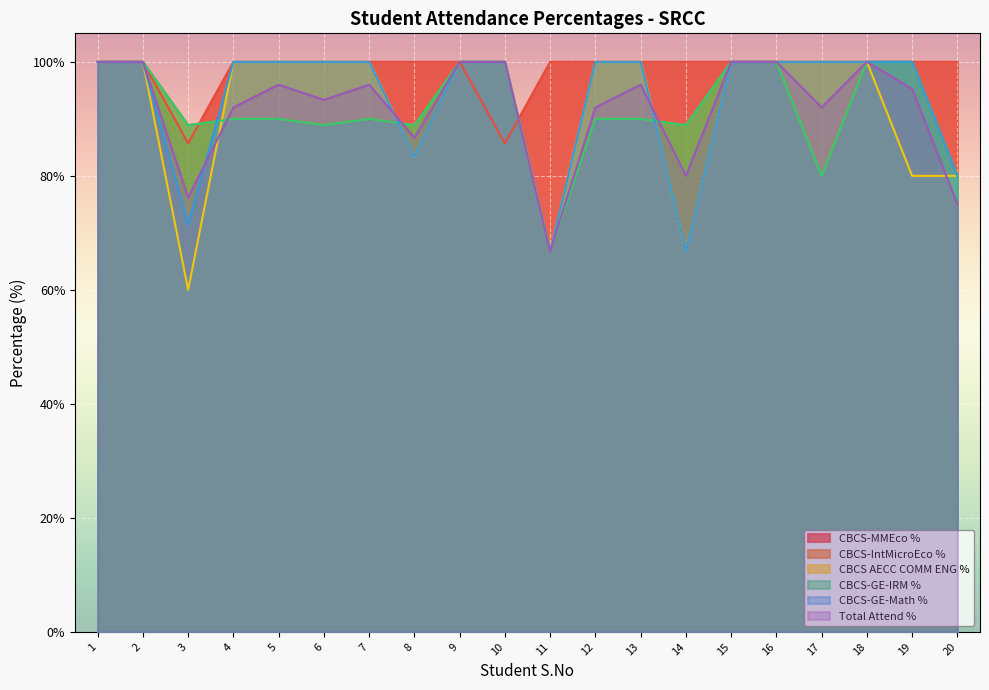

True or false: CBCS AECC COMM ENG % has more than 1 interior local peaks.

False